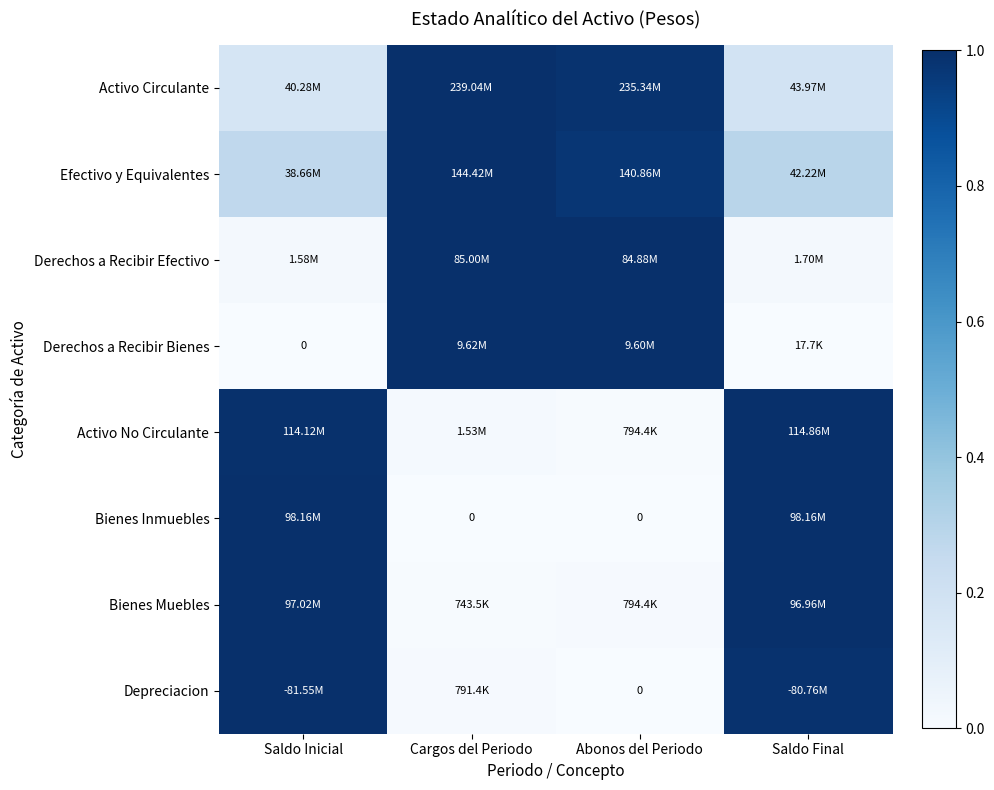

At how many categories does at least one series exceed 0?

4